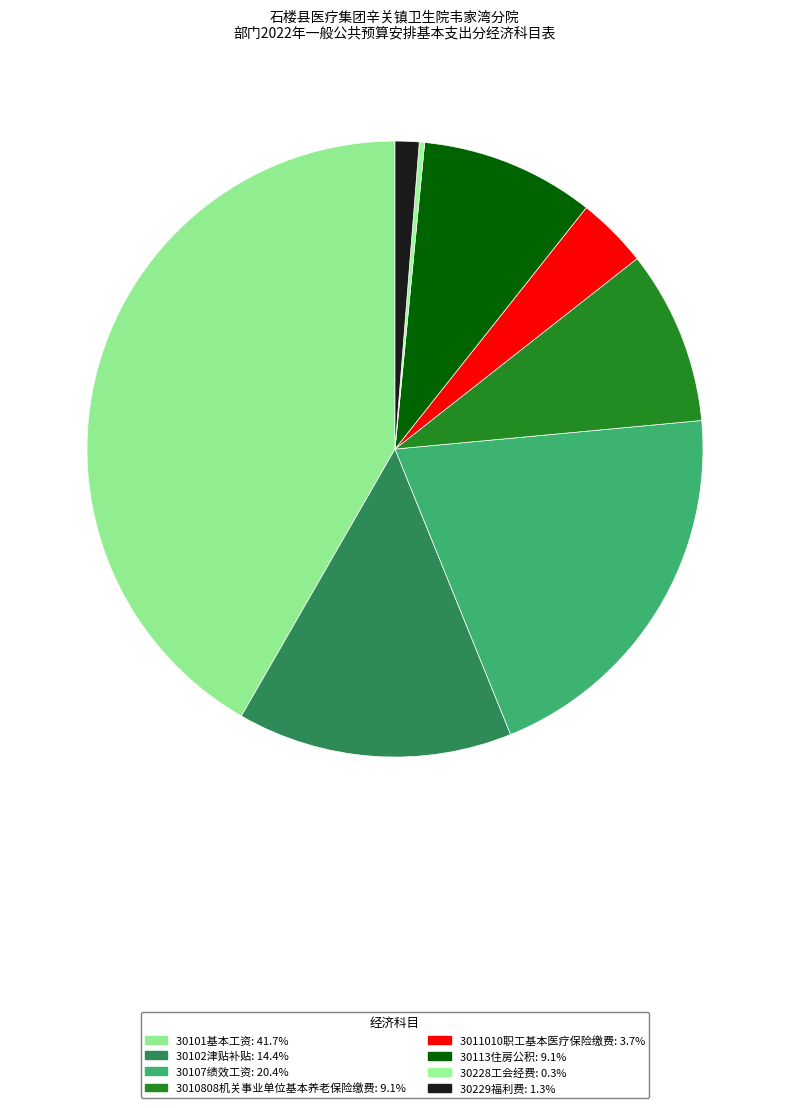

Is there any slice that represents more than half of the pie?

No